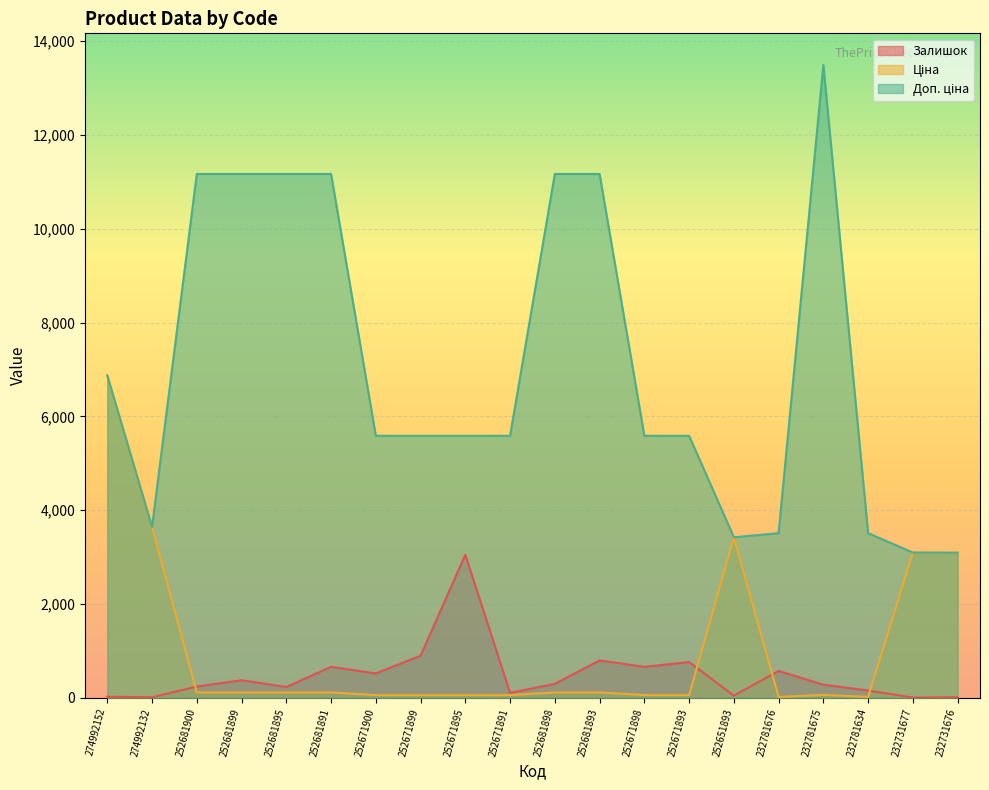

How many interior local peaks does the Доп. ціна series have?

1